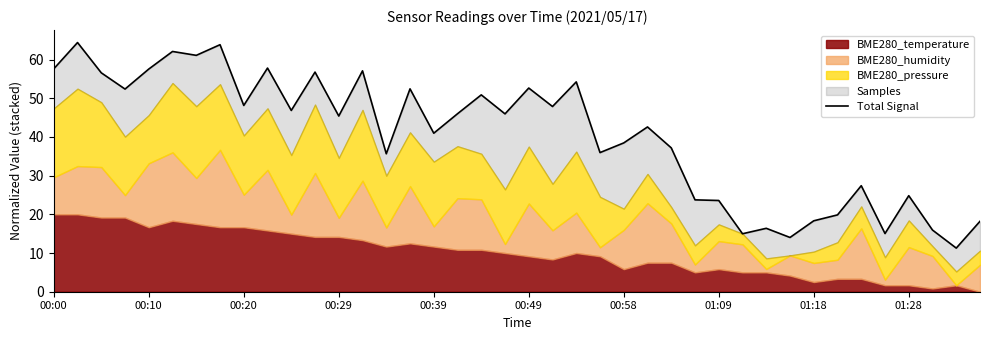

Approximately how many times larger is the value at 21 compared to 10?

1.0